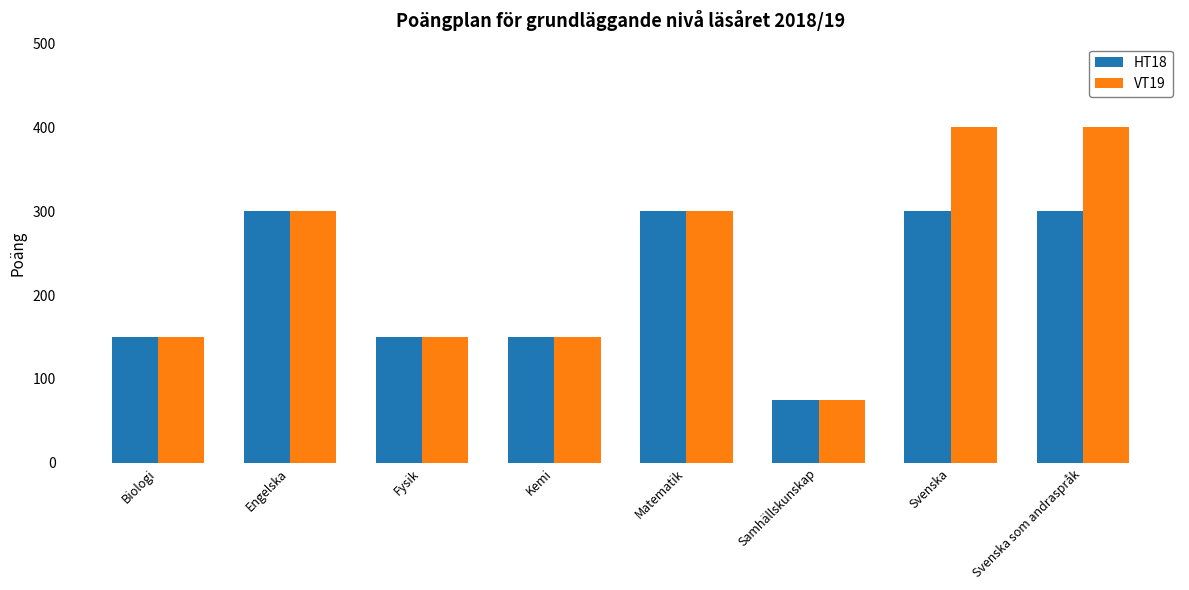

What are all the series names shown in the legend?

HT18, VT19